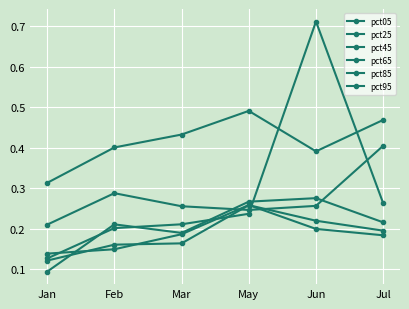

Does the chart have visible grid lines?

Yes